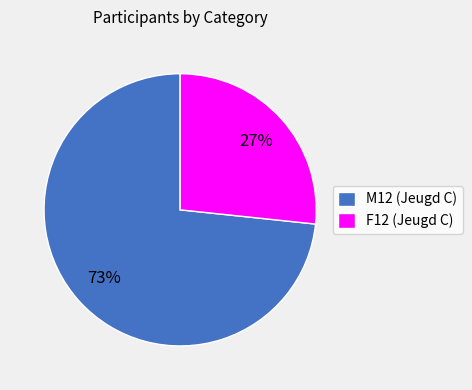

Is F12 (Jeugd C) the majority of the pie?

No